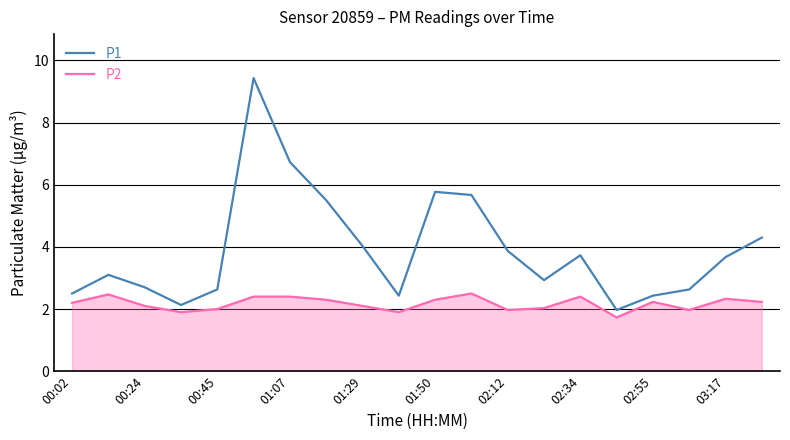

Does the chart display data point markers on the line(s)?

No